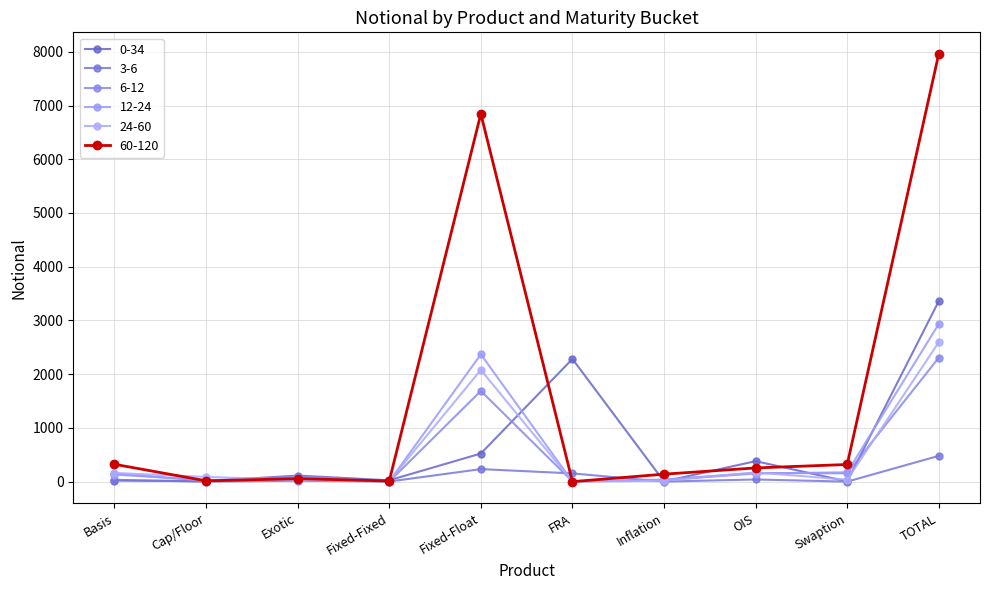

Does the chart have visible grid lines?

Yes